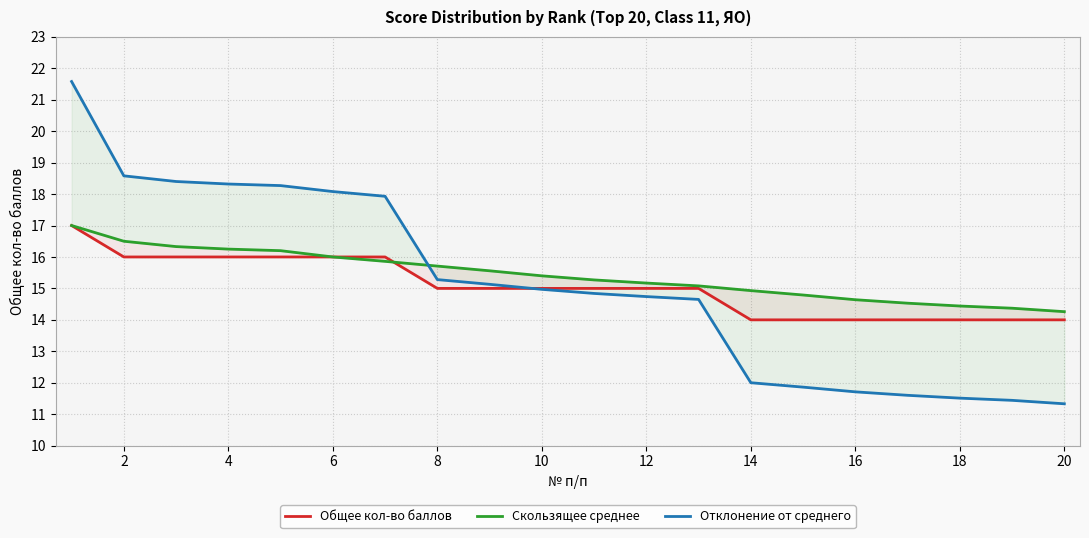

What is the difference between the maximum and minimum values in the Общее кол-во баллов series?

3.0